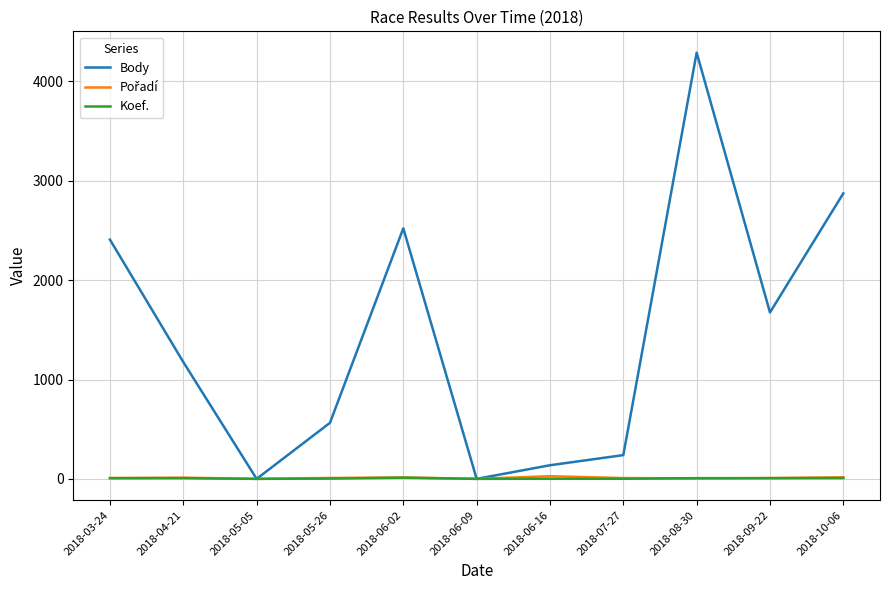

At which category does the chart reach its peak across all series?

2018-08-30